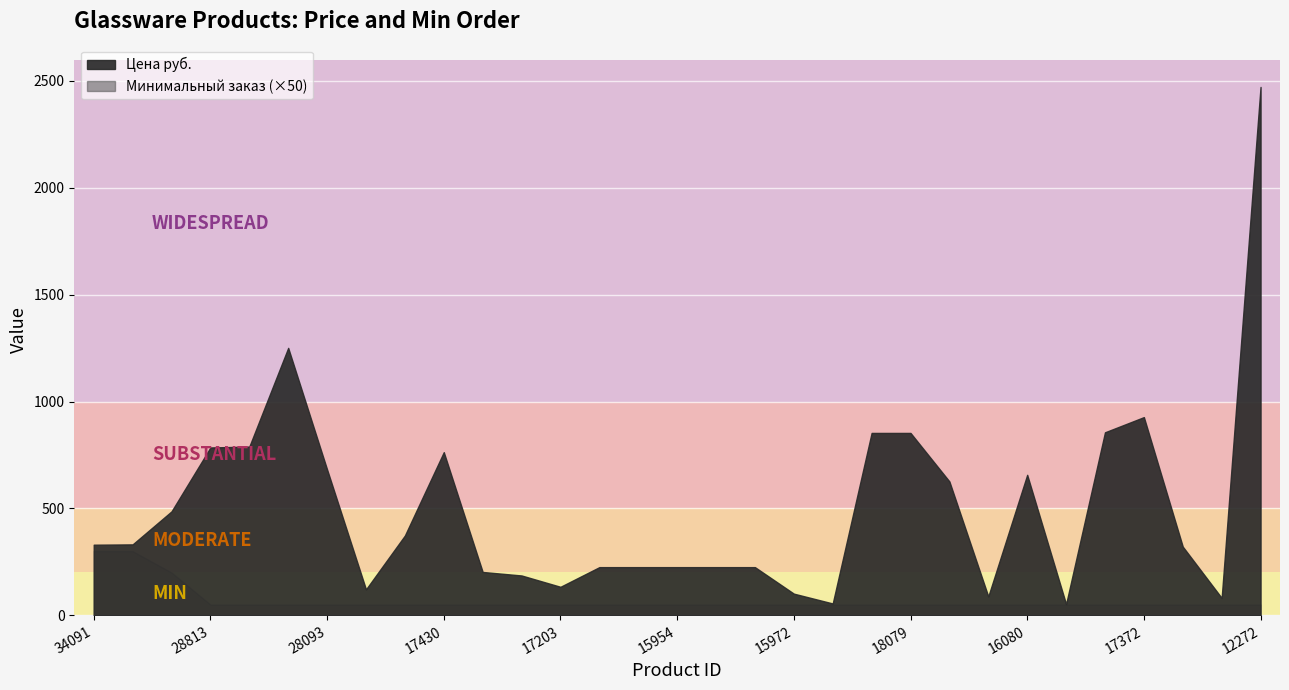

At how many categories does at least one series exceed 1834?

1